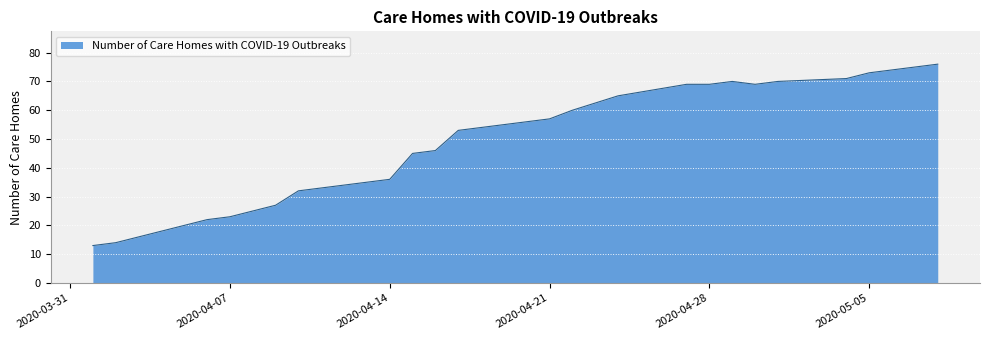

What is the difference between the maximum and second lowest values?

62